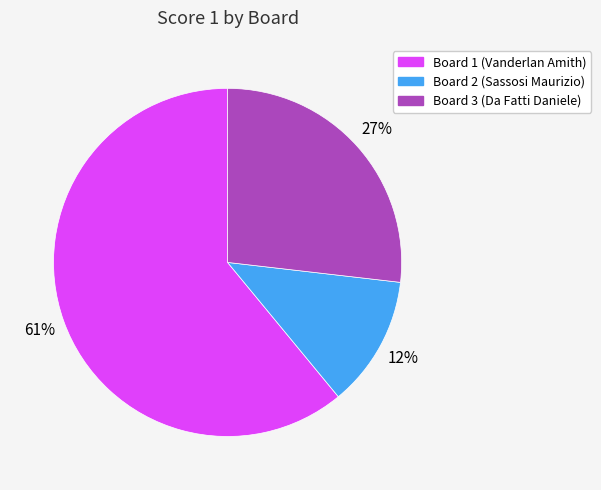

The Board 1 (Vanderlan Amith) slice represents 61% of the pie. True or false?

True